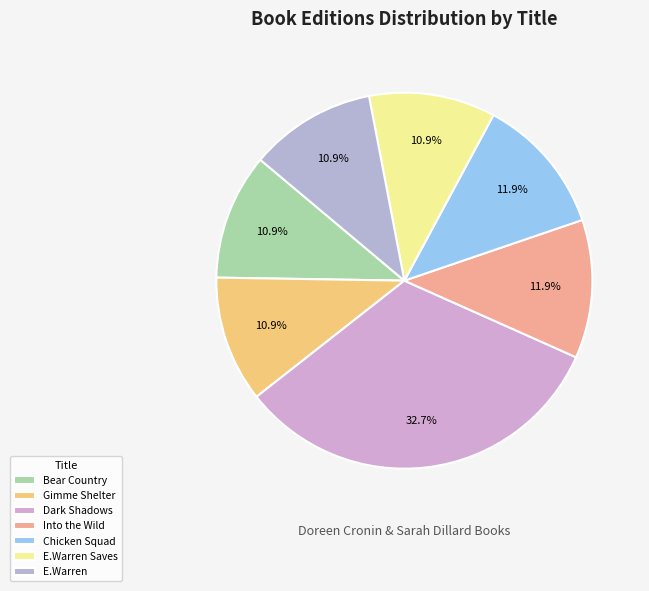

Which slice is the largest?

Dark Shadows